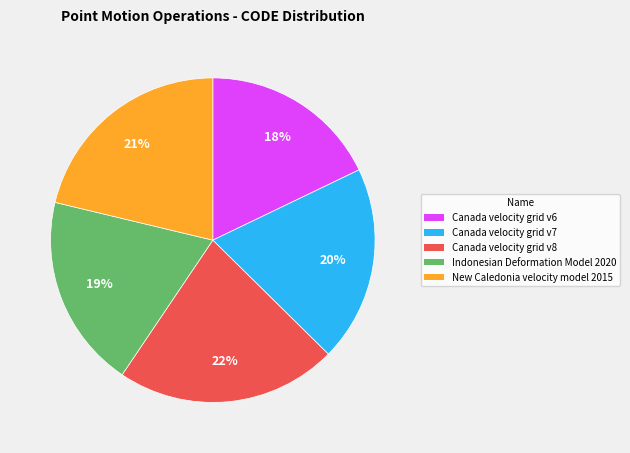

Is the sum of Canada velocity grid v8 and New Caledonia velocity model 2015 greater than half?

No